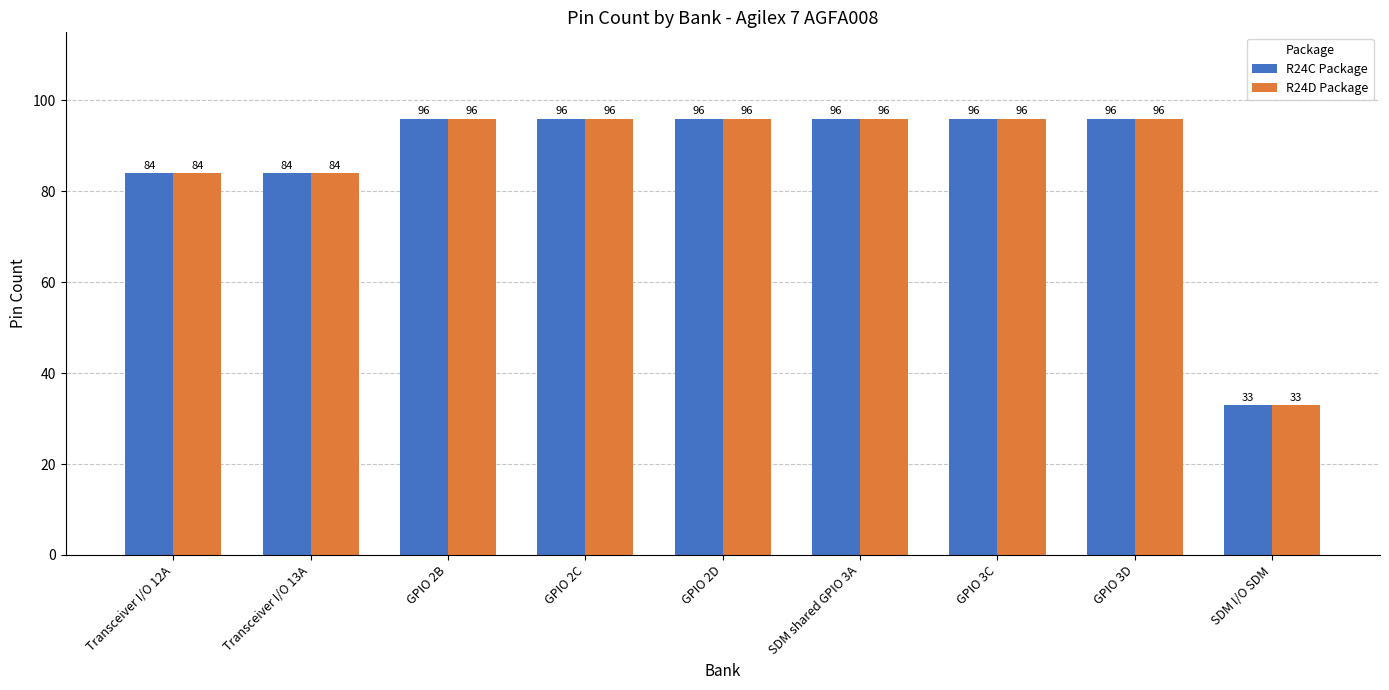

Count the number of categories in the chart.

9